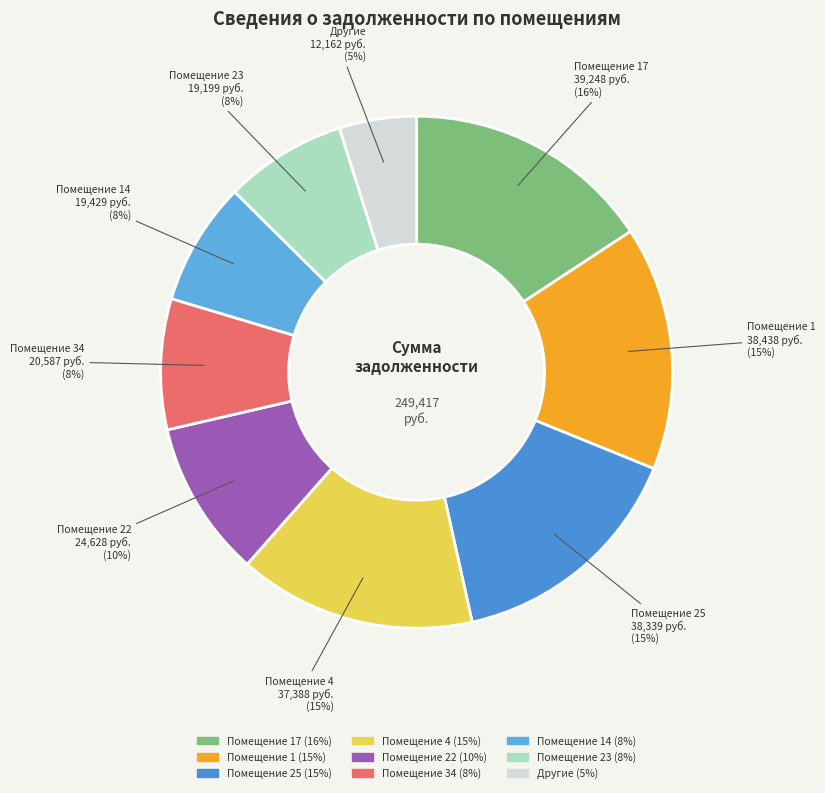

How many segments does this pie chart have?

9